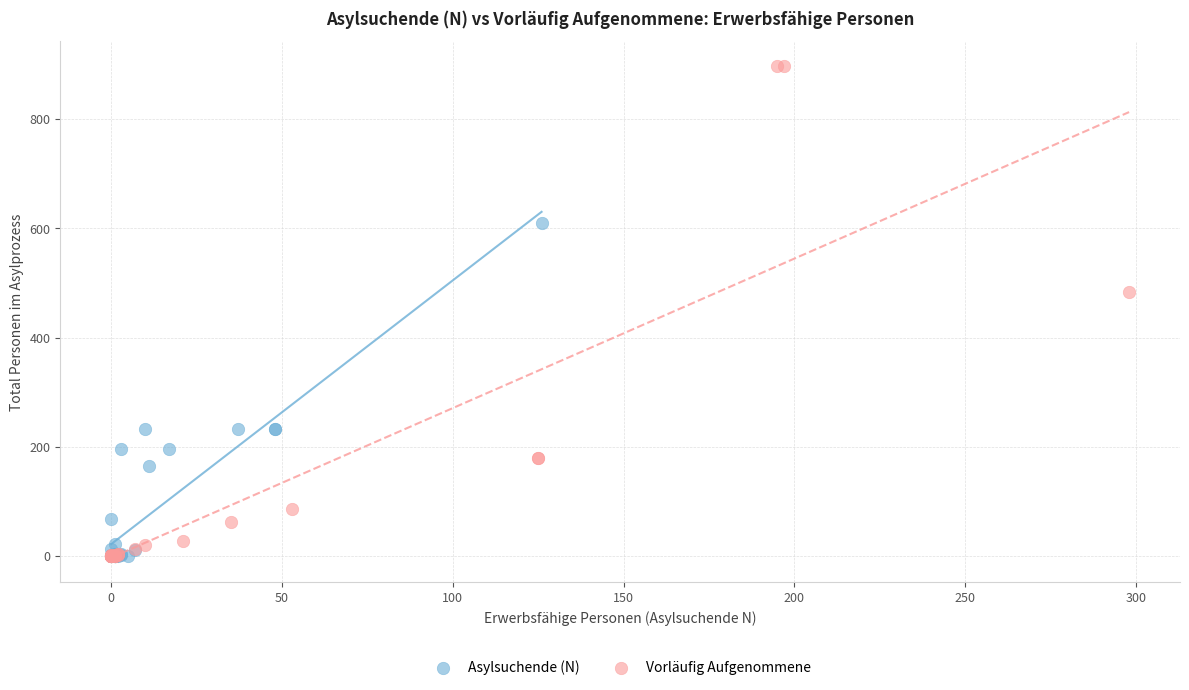

What are all the series names shown in the legend?

Asylsuchende (N), Vorläufig Aufgenommene